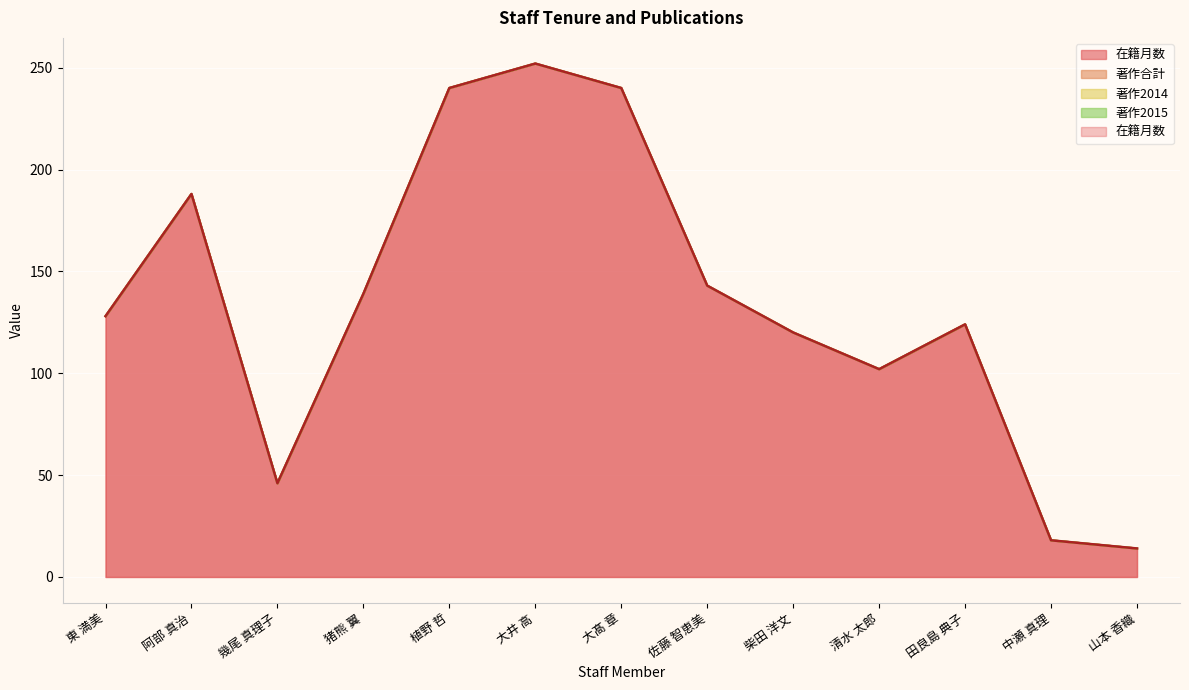

True or false: 在籍月数 has a value of 19 at 山本 香織.

False